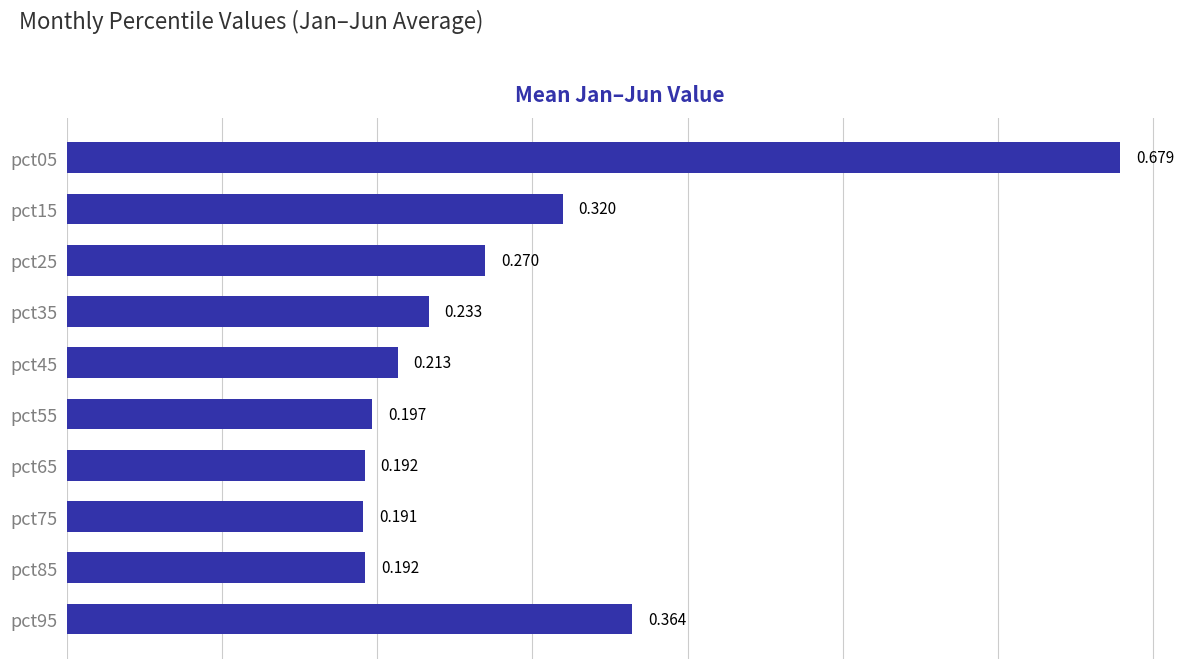

Count the number of categories in the chart.

10